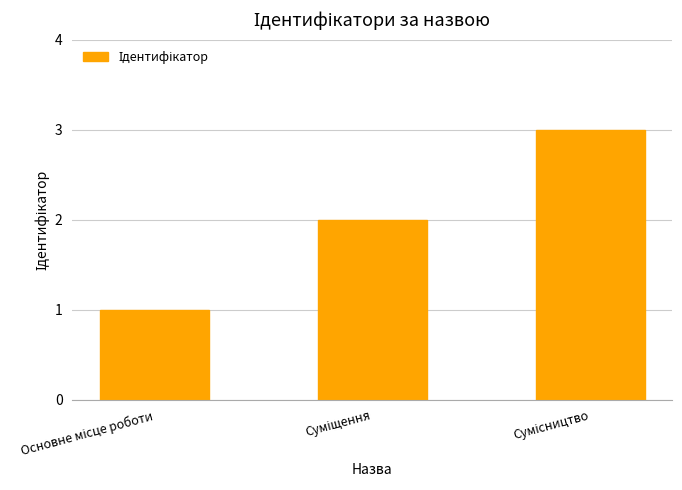

What is the sum of all values?

6